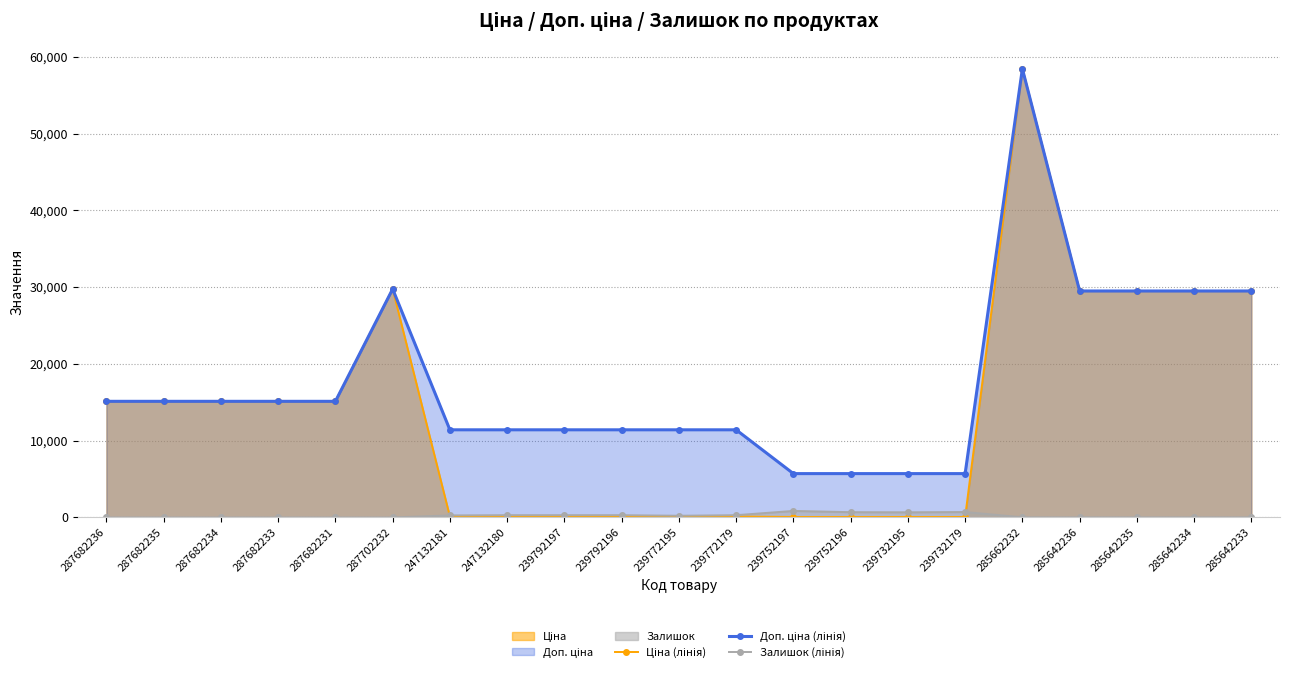

True or false: Залишок (лінія) has more than 0 points higher than both neighbors.

True